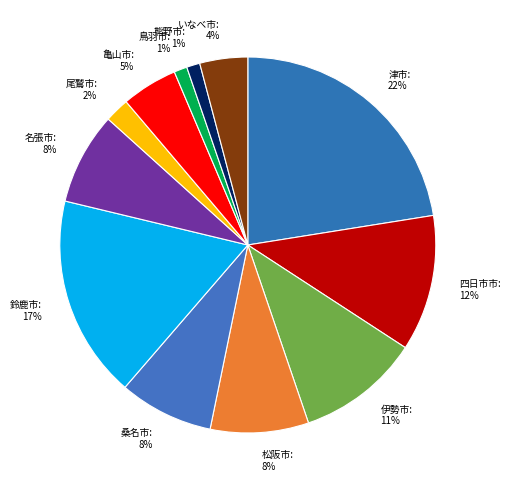

What percentage is the 四日市市 slice, to the nearest percent?

12%